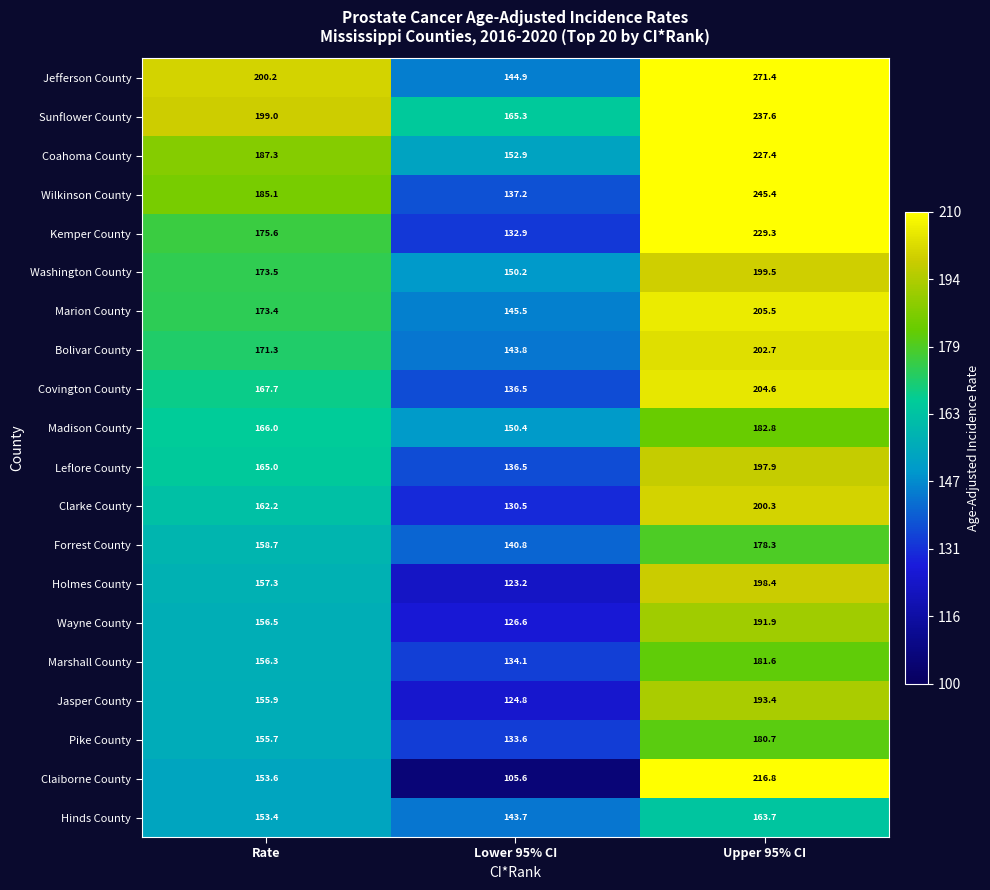

At which category is the sum across all series the highest?

Upper 95% CI